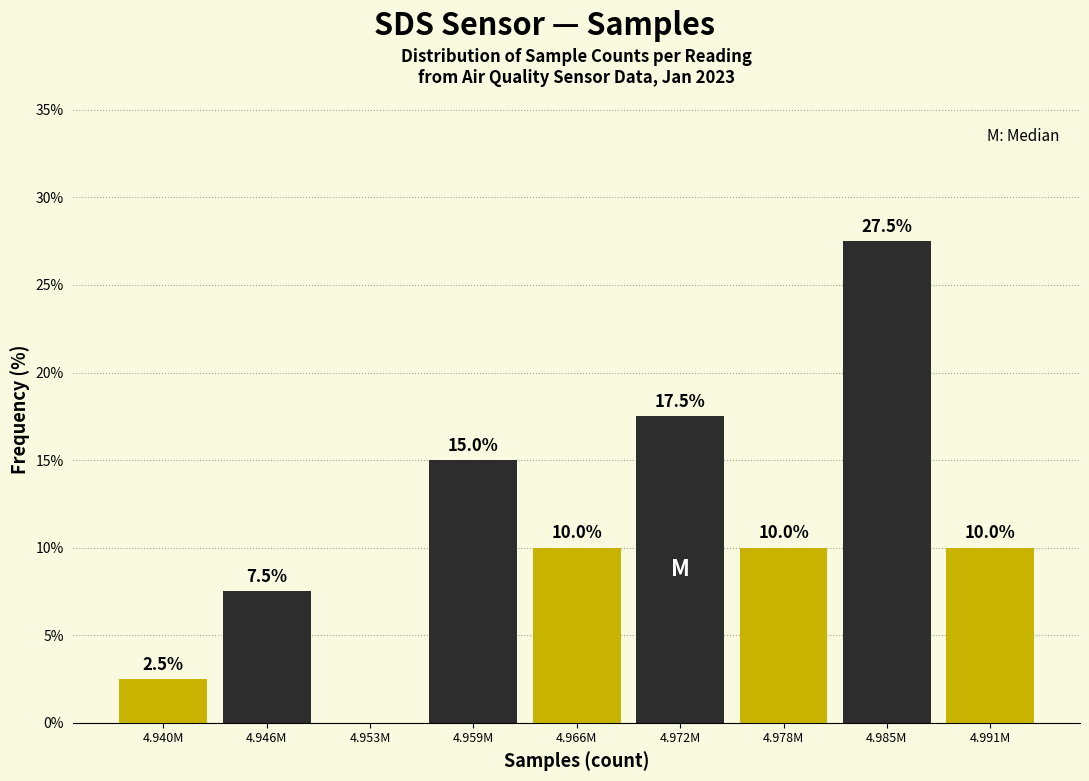

Reading right to left, what are all the values shown in this chart?

4.991M=10.0	4.985M=27.5	4.978M=10.0	4.972M=17.5	4.966M=10.0	4.959M=15.0	4.953M=0.0	4.946M=7.5	4.940M=2.5